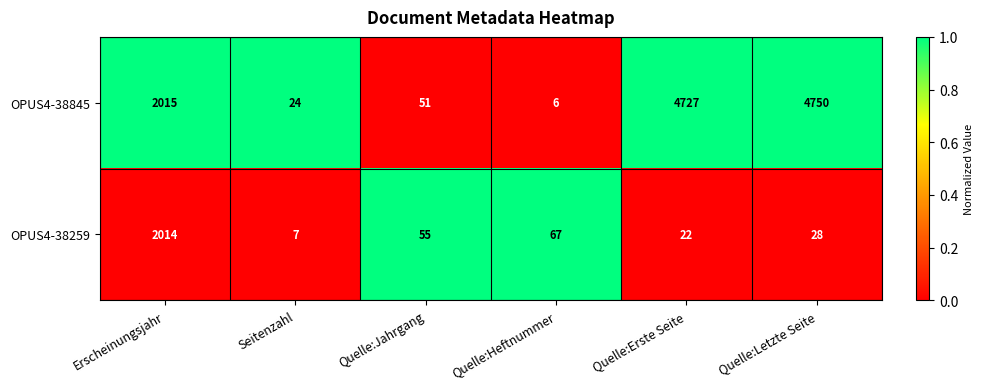

Where is OPUS4-38259 nearest to the value 1010?

Quelle:Heftnummer